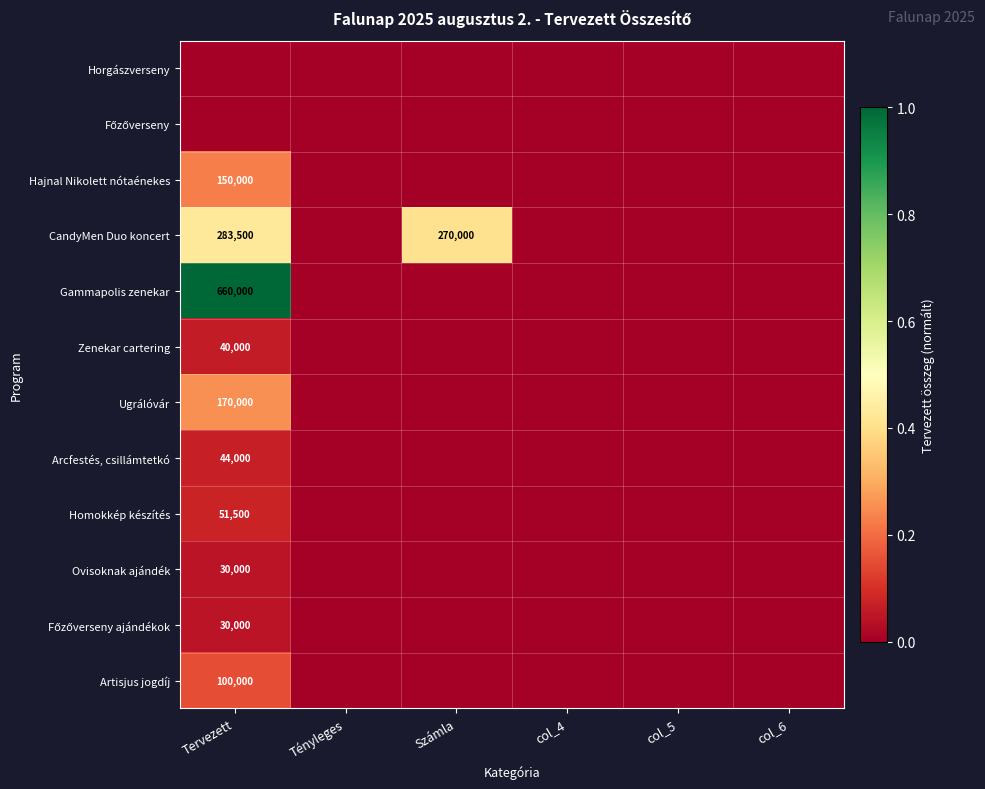

What is the difference between the highest and lowest values at Számla?

0.4